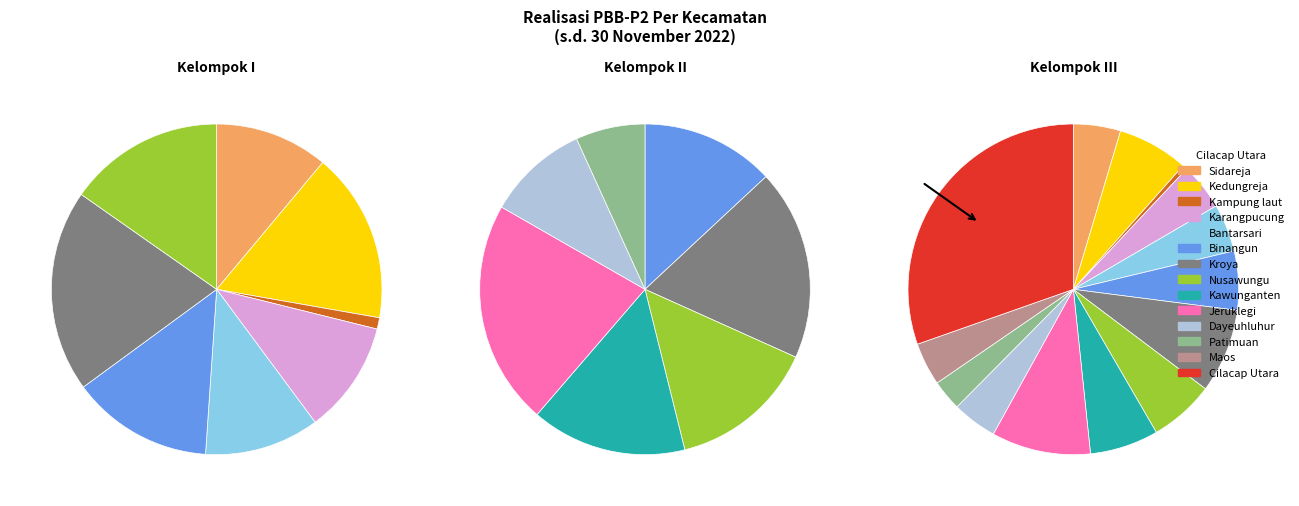

What is the total percentage of Kawunganten and Maos?

10.9%